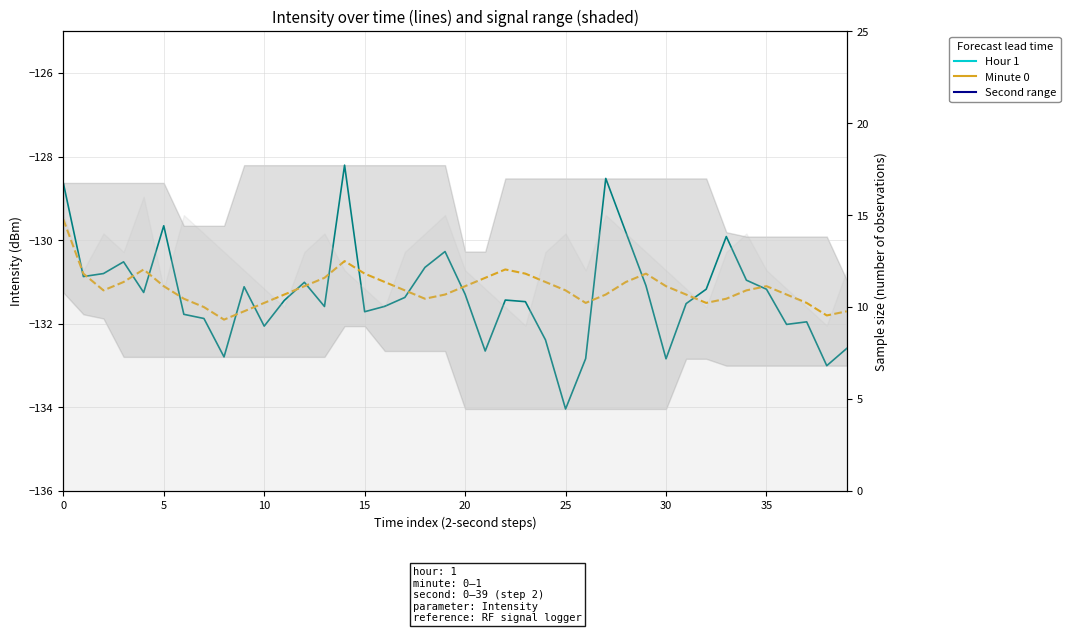

What is the difference between the maximum and minimum values in the Intensity (raw) series?

5.8